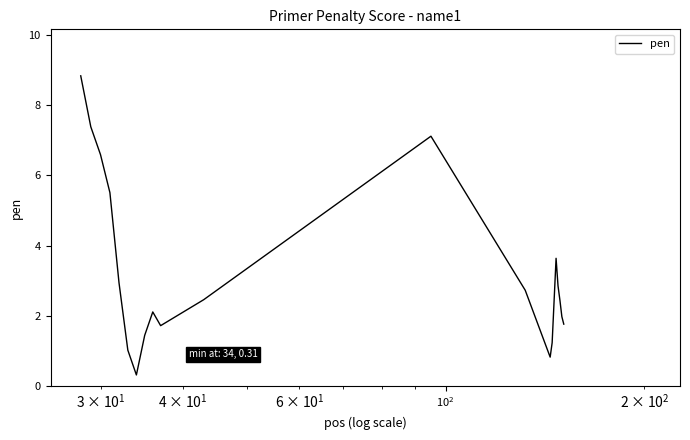

What is the maximum value shown in the chart?

8.8